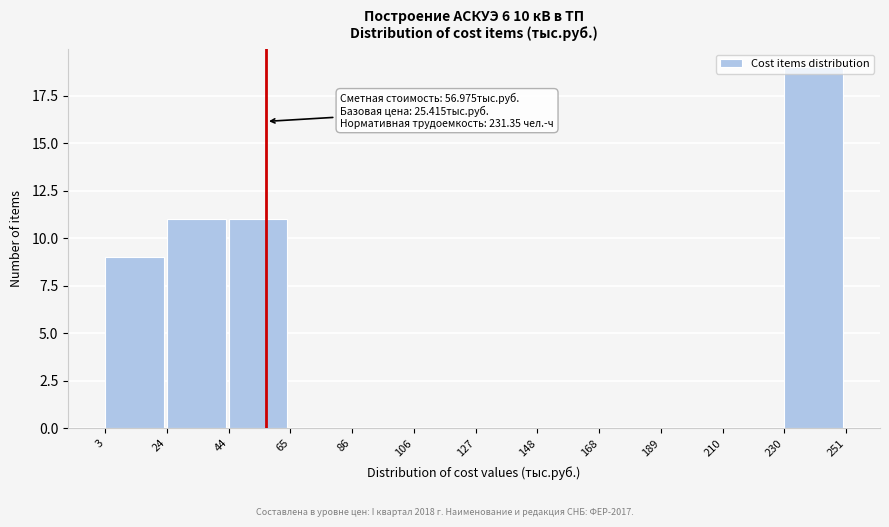

Over which range of the x-axis is the bar tallest?

230 to 251